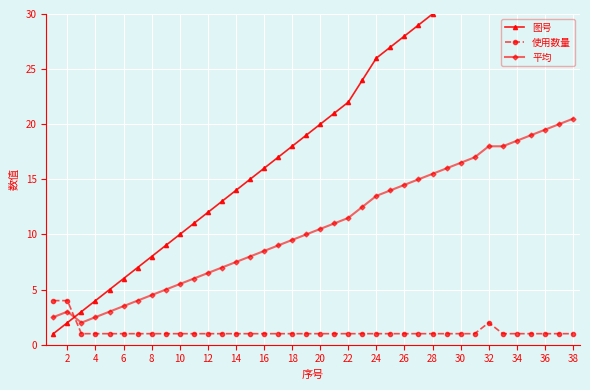

Which series has the largest range (max minus min)?

图号